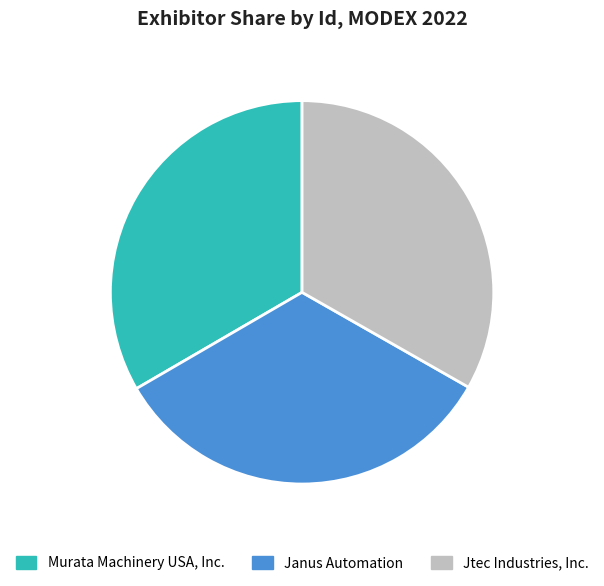

Is there any slice that represents more than half of the pie?

No